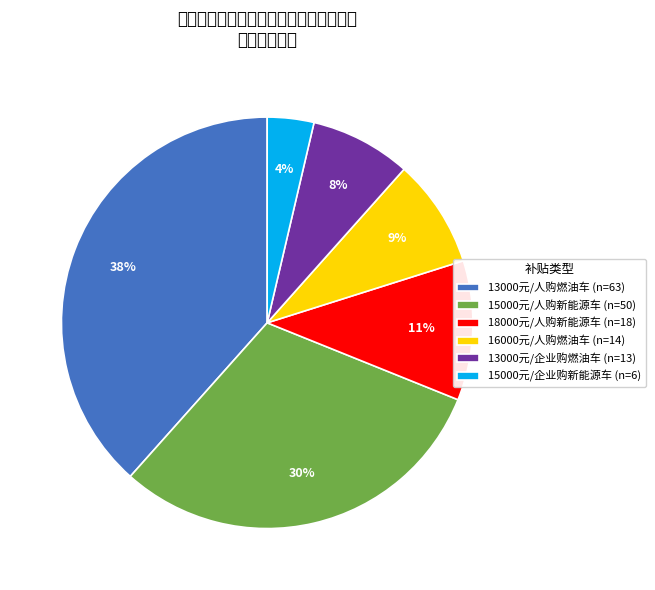

What is the largest slice in the pie chart?

13000元/人购燃油车 (n=63)